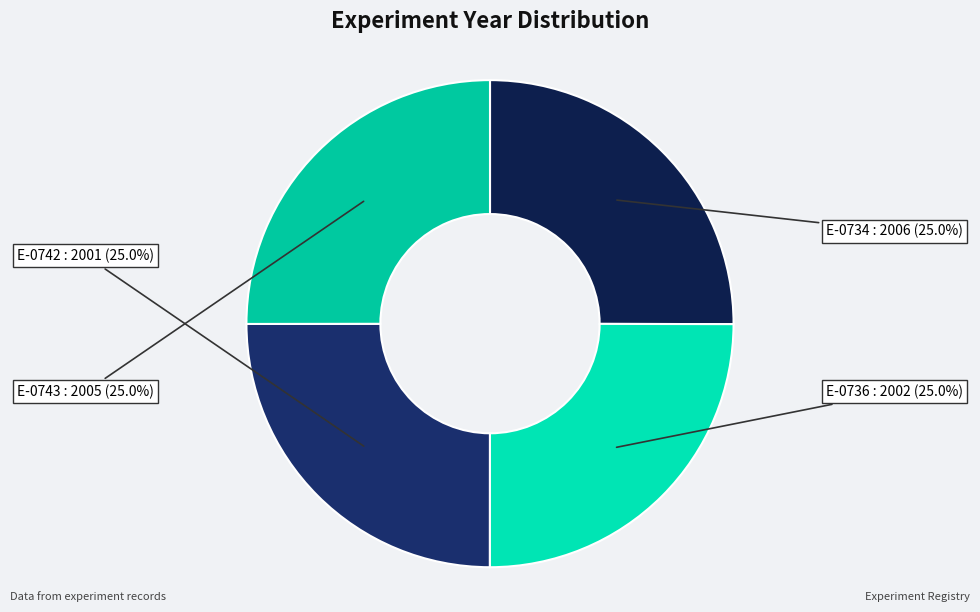

Is there a majority slice in this chart?

No